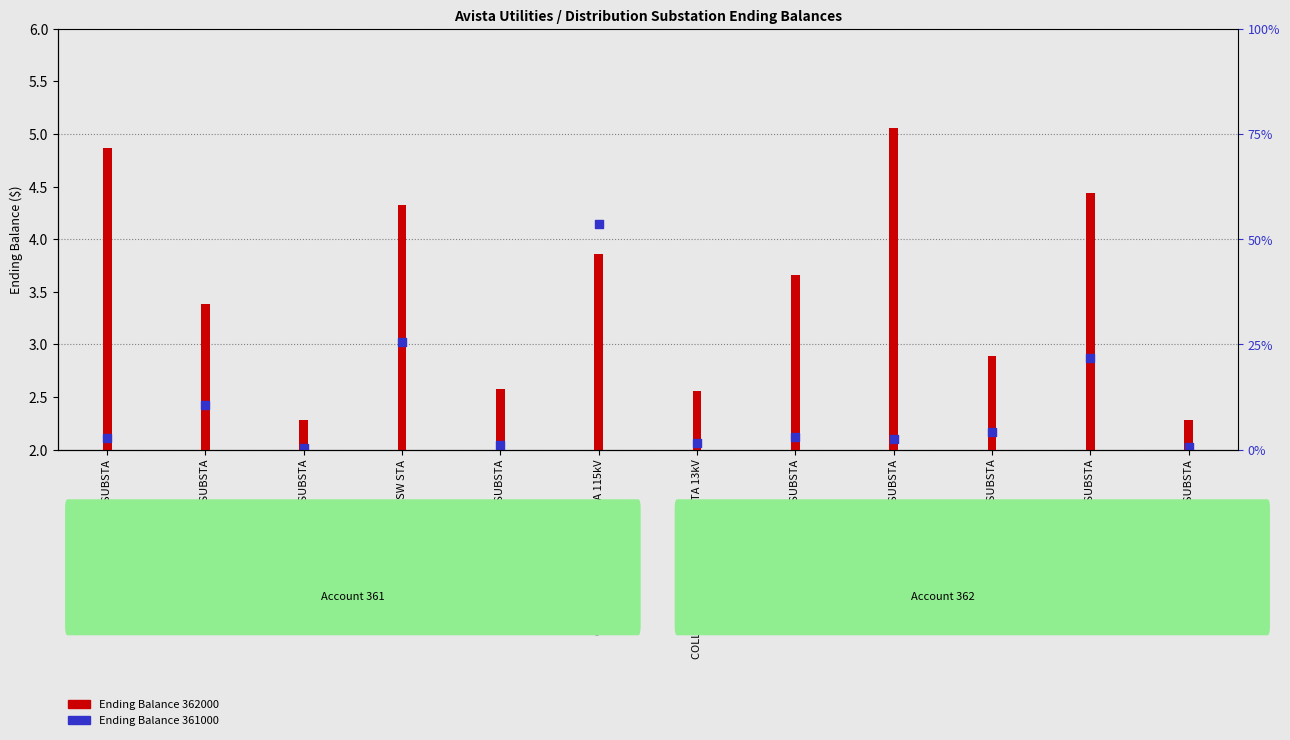

What are all the series names shown in the legend?

Ending Balance 362000, Ending Balance 361000